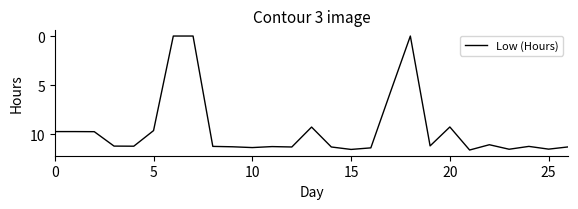

What is the difference between the maximum and minimum values?

11.6